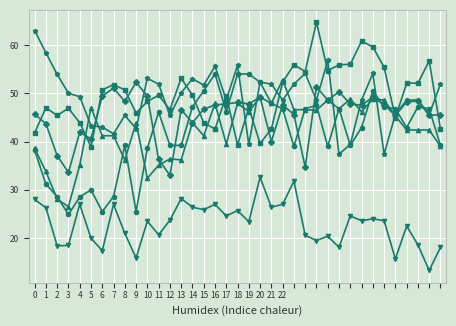

What is the greatest value displayed?

64.7